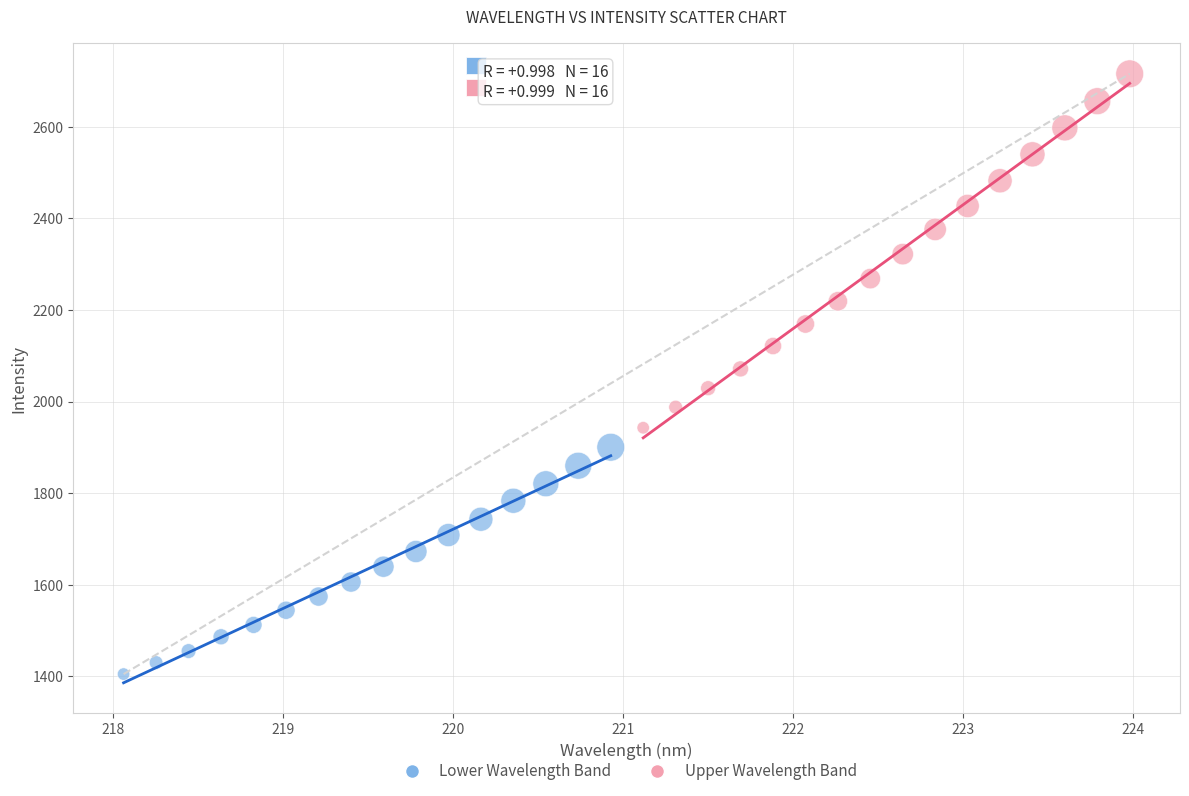

Which series reaches the maximum Y coordinate?

Upper Wavelength Band